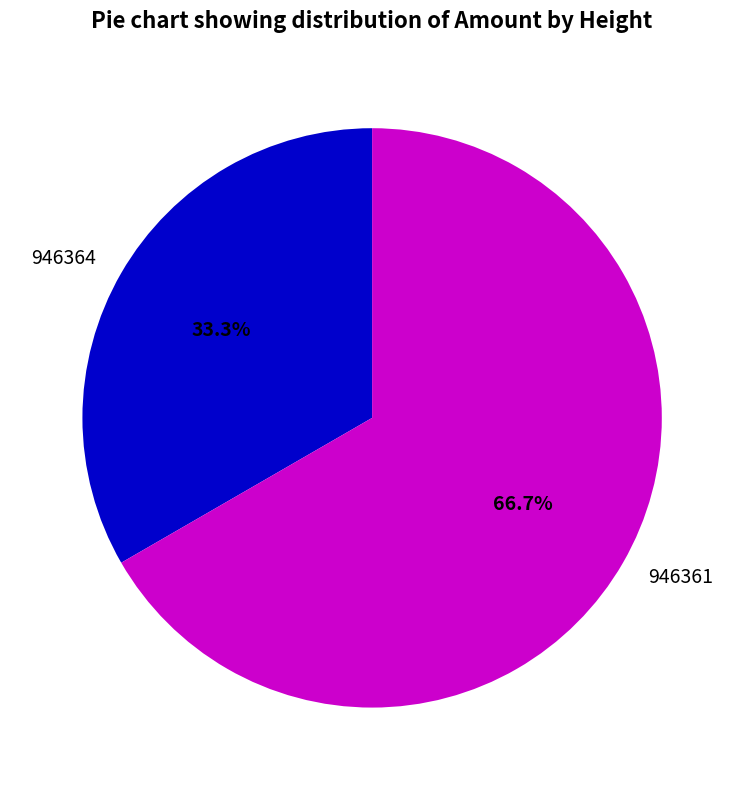

To the nearest percent, what percentage of the pie is 946364?

33%